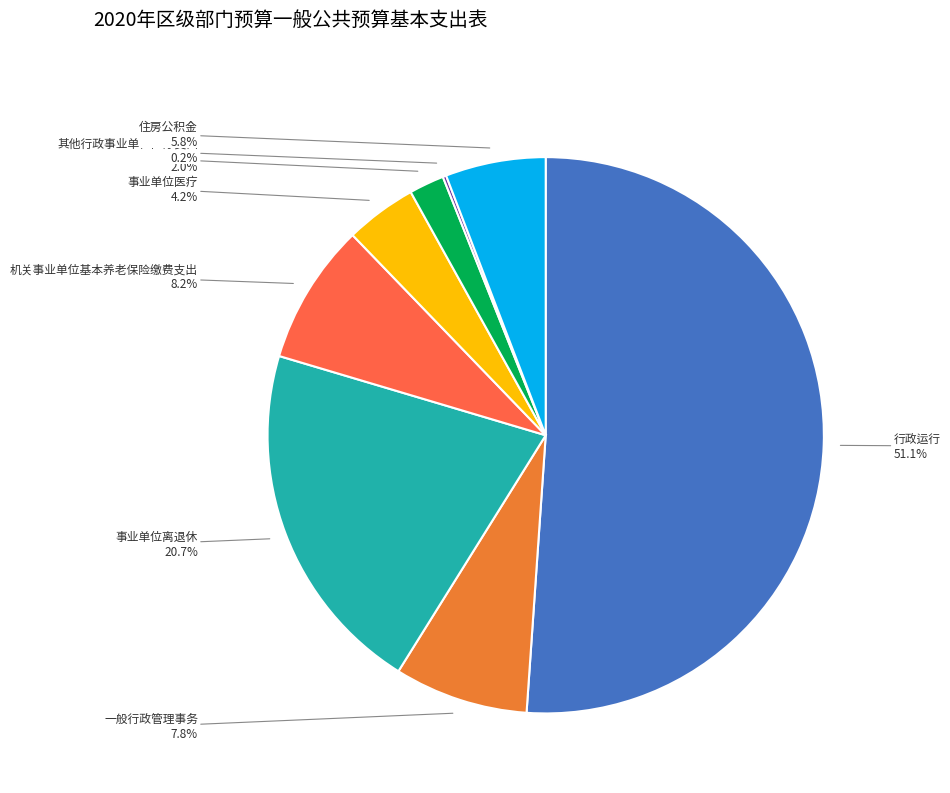

To the nearest percent, what percentage of the pie is 事业单位医疗?

4%